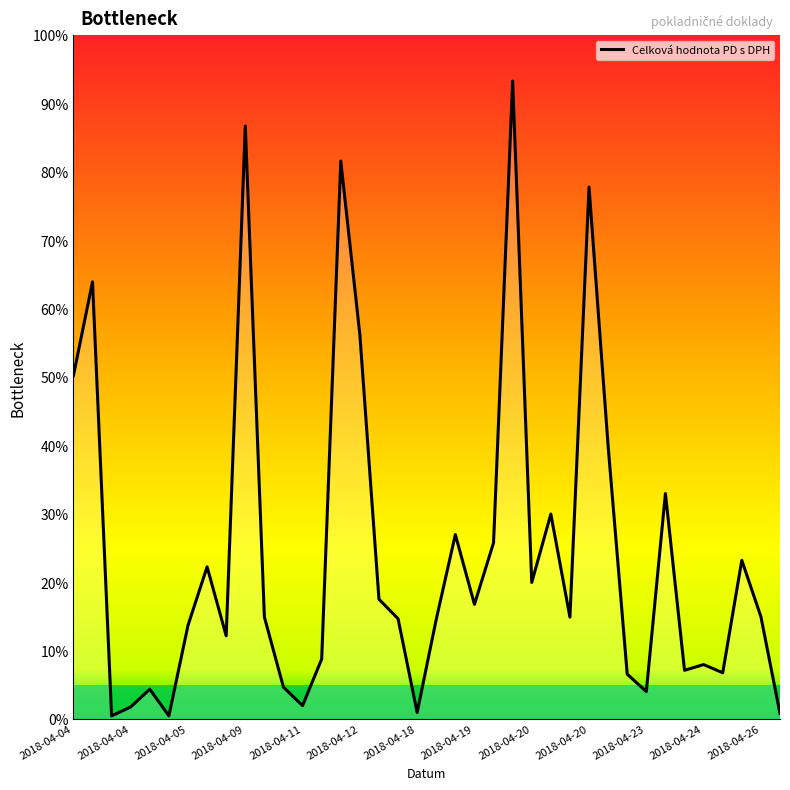

What is the average value?

24.3